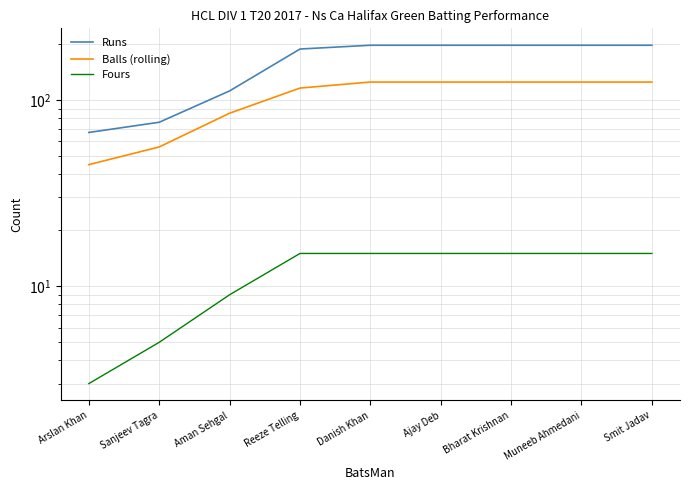

Is it true that Fours equals 2 at Arslan Khan?

False